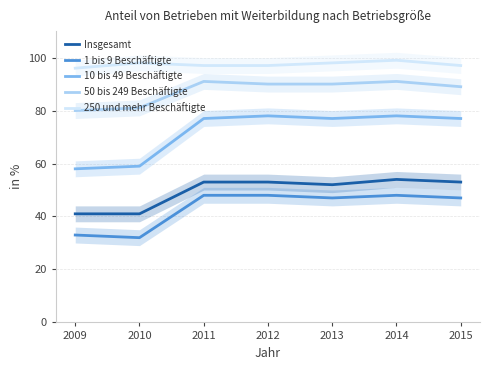

True or false: Insgesamt has more than 0 points higher than both neighbors.

True